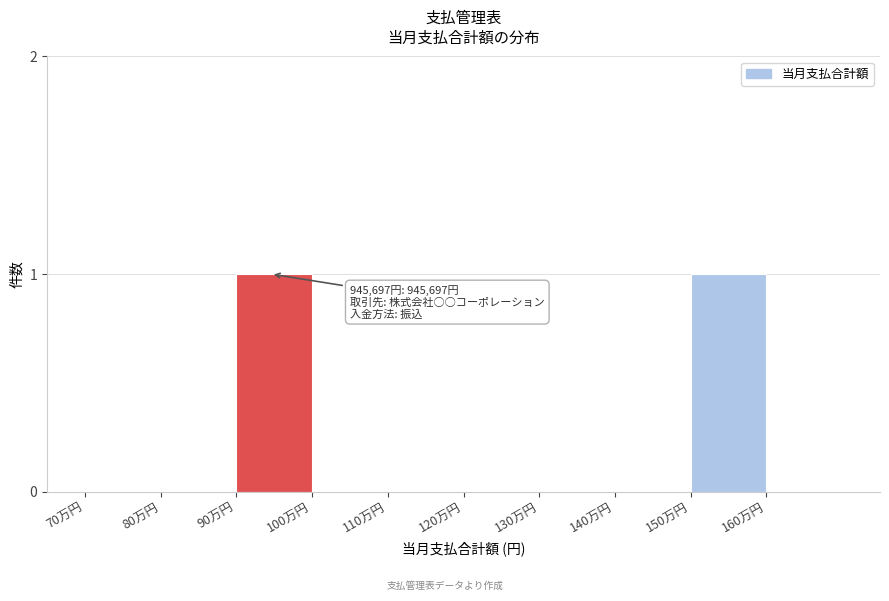

Reading right to left, what are all the values shown in this chart?

160万円=0	150万円=1	140万円=0	130万円=0	120万円=0	110万円=0	100万円=0	90万円=1	80万円=0	70万円=0